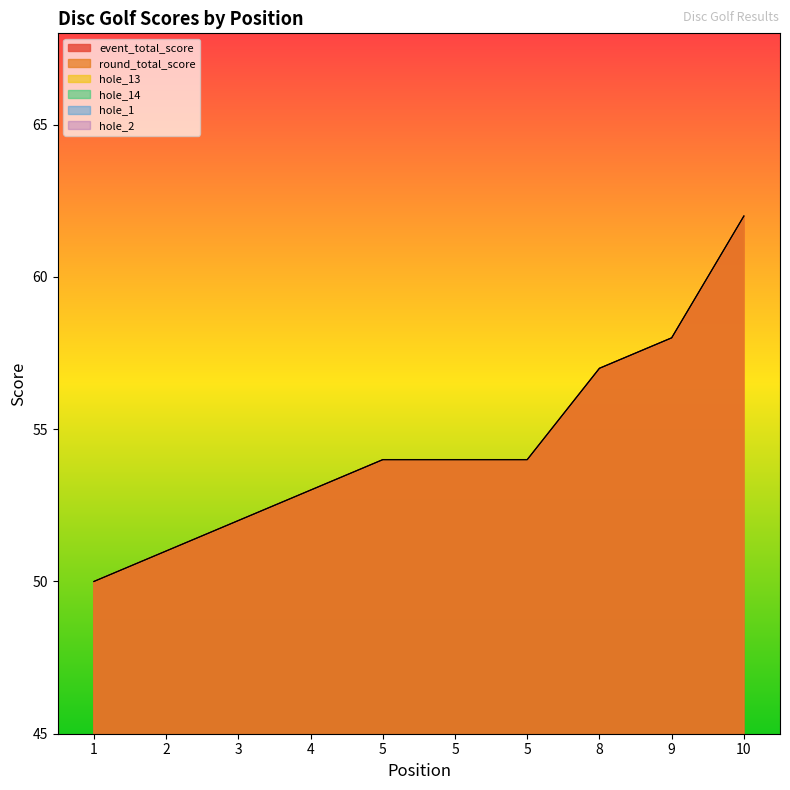

What are all the series names shown in the legend?

event_total_score, round_total_score, hole_13, hole_14, hole_1, hole_2